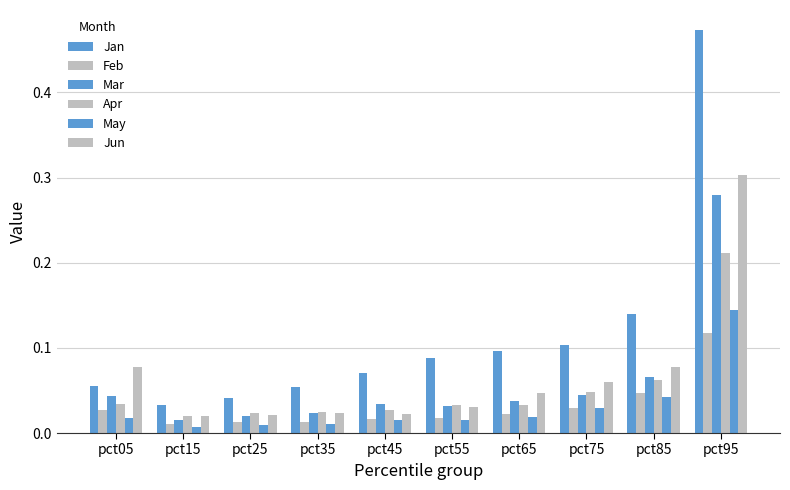

How many bars are there in total?

60